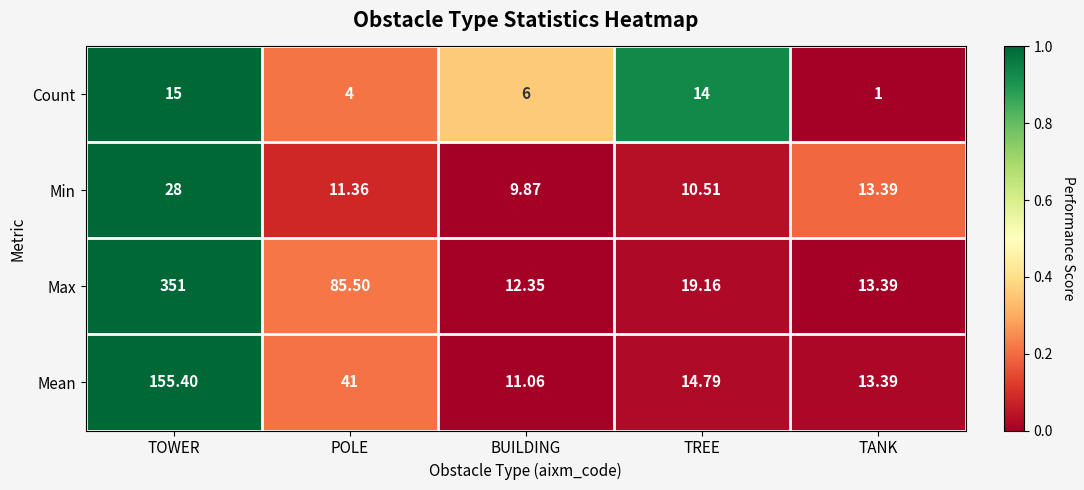

How many values in the Mean series exceed 14?

3